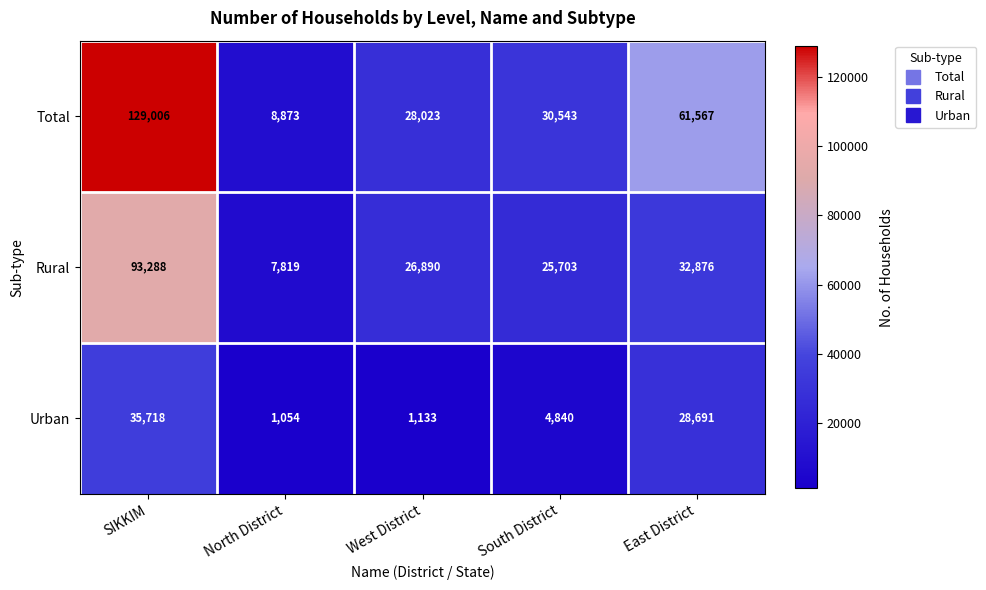

What is the difference between the Urban values at East District and SIKKIM?

7027